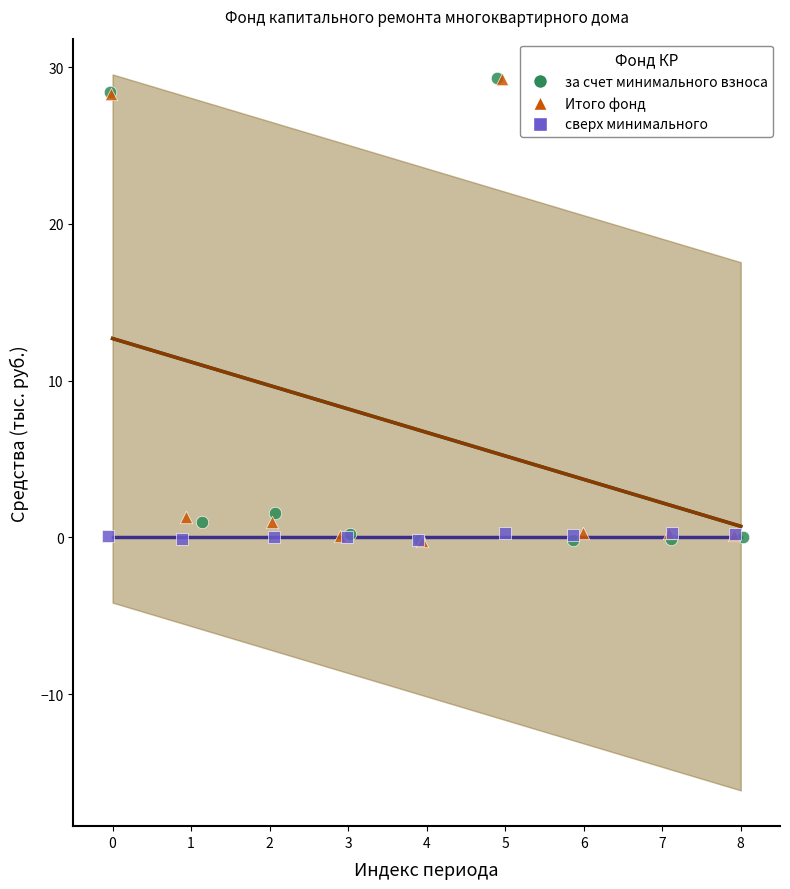

Which series has the widest spread of Y values?

за счет минимального взноса